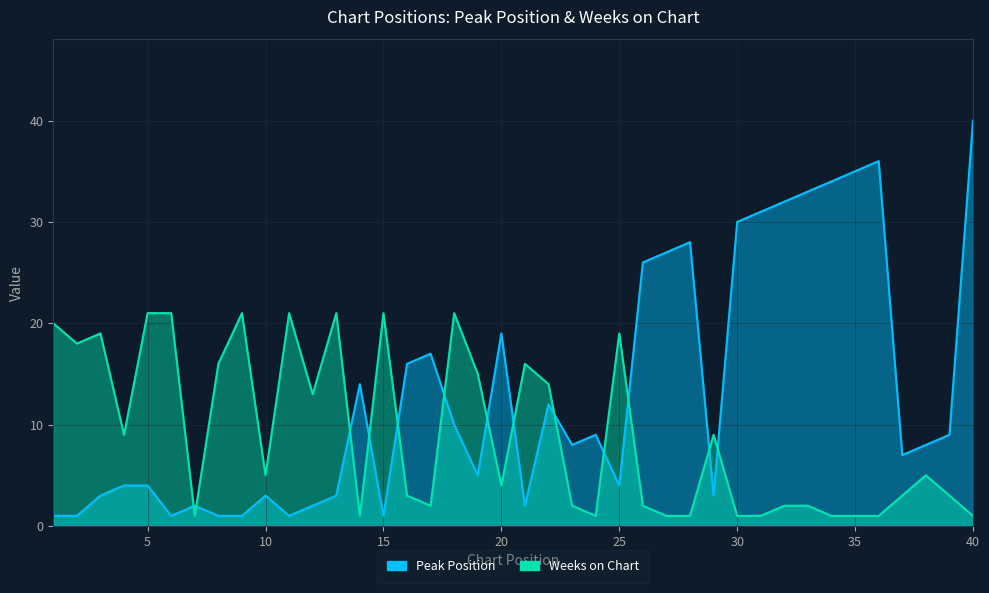

What are all the series names shown in the legend?

Peak Position, Weeks on Chart